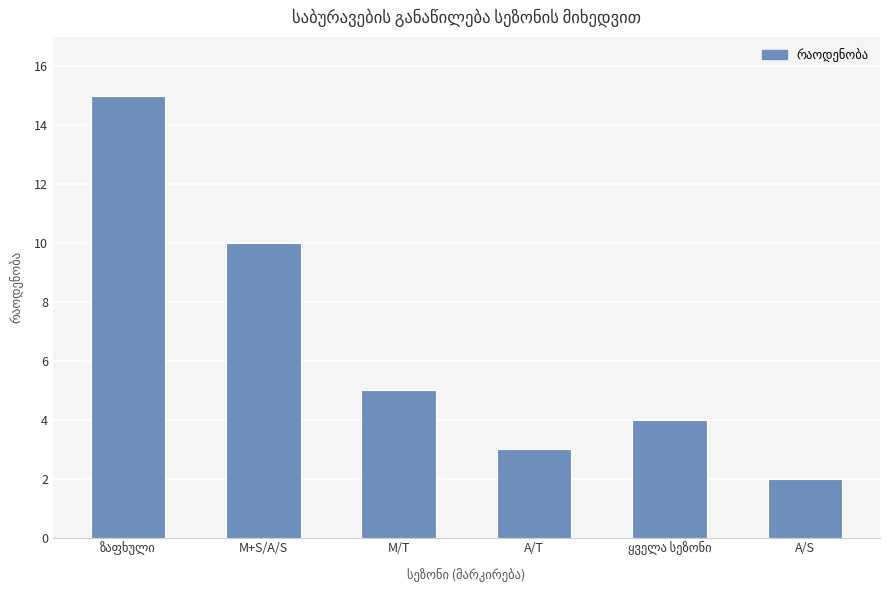

The chart shows a value of 18 at M+S/A/S. True or false?

False